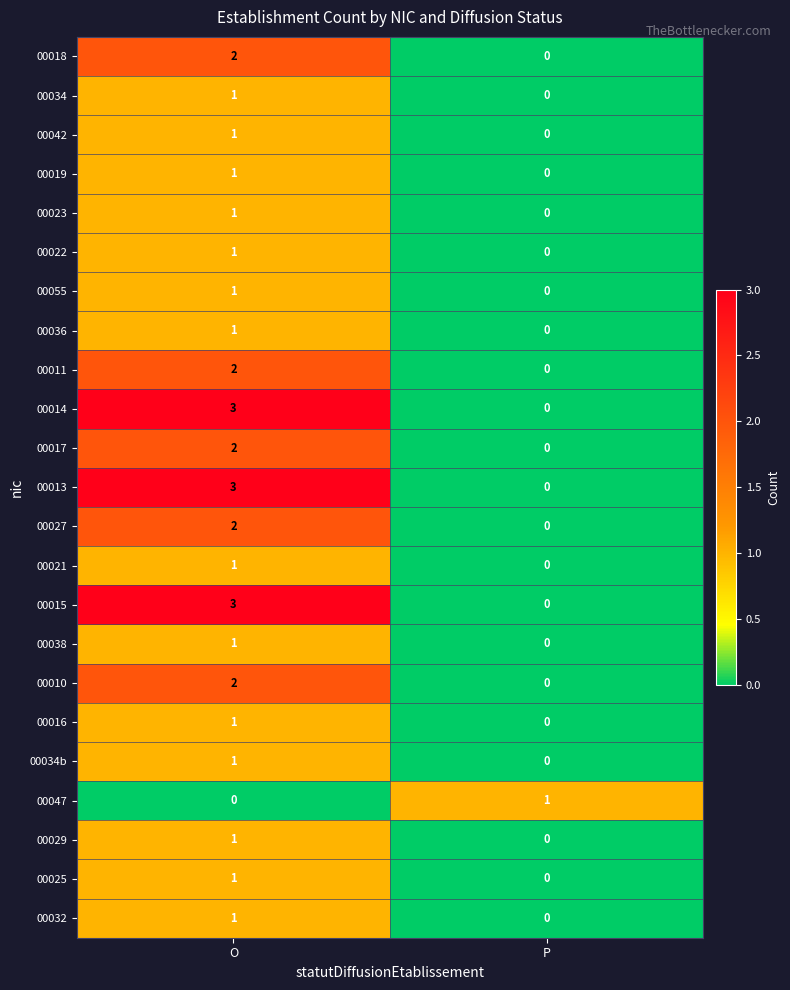

What is the sum of all 00014 values?

3